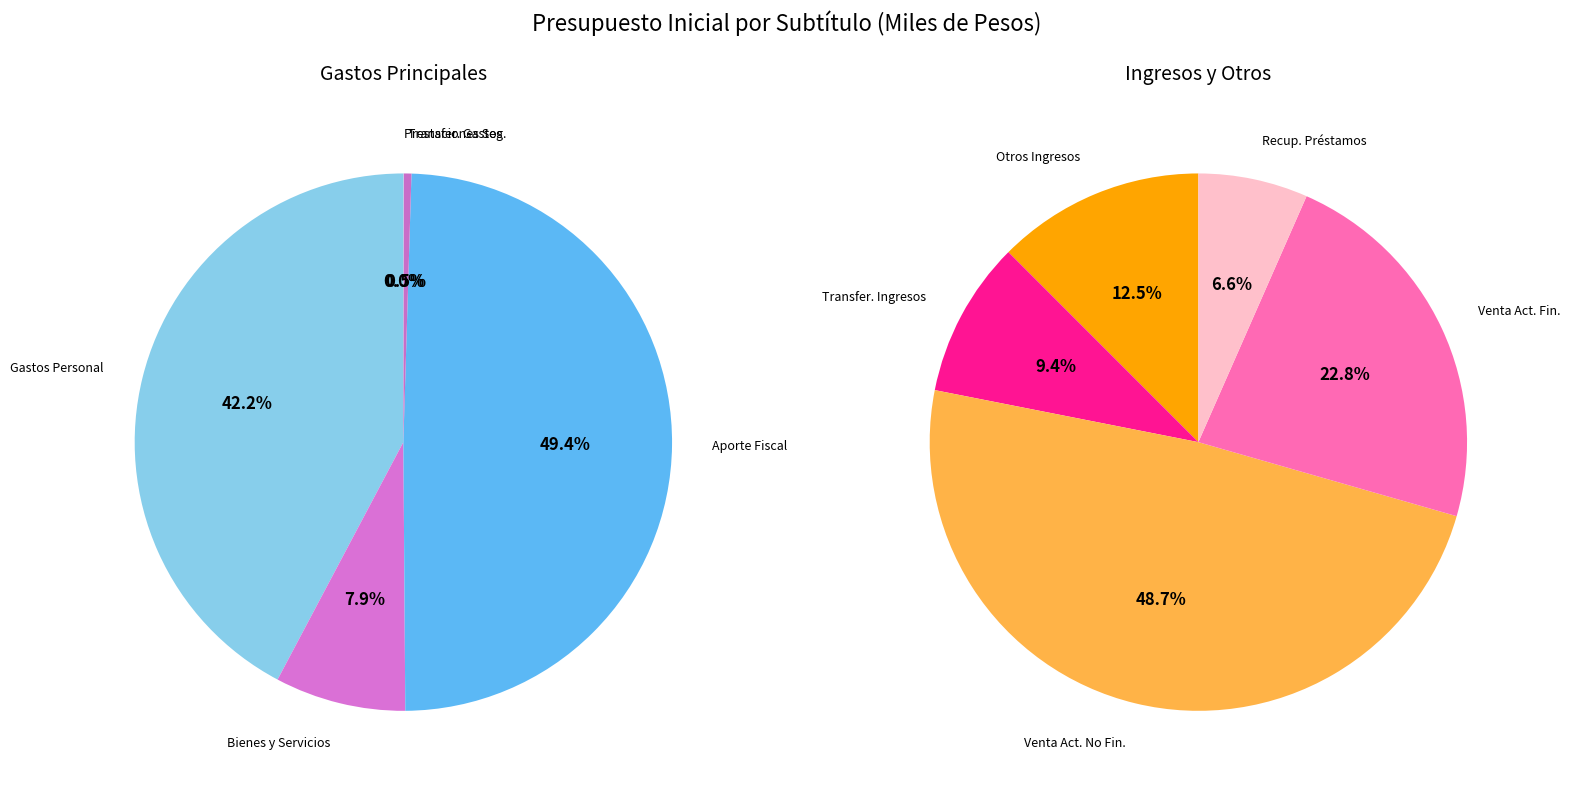

True or false: PRESTACIONES DE SEGURIDAD SOCIAL accounts for 1% of the total.

False